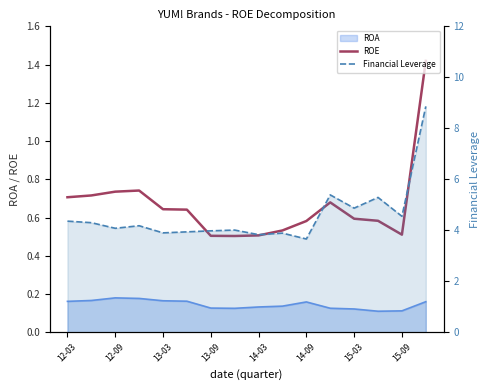

At which category does the chart reach its minimum across all series?

15-09